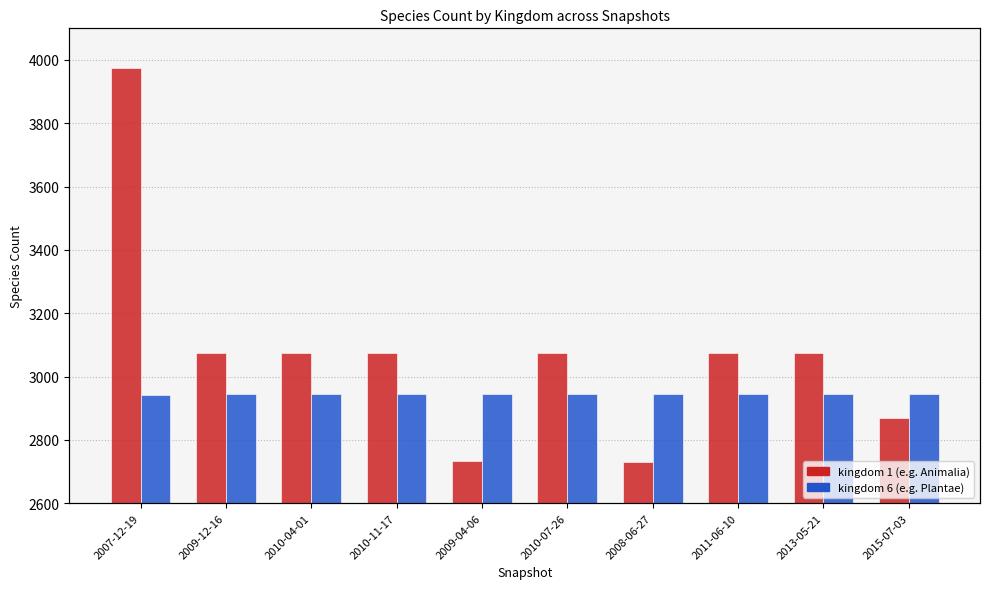

What is the lowest value of the kingdom 1 series?

2731